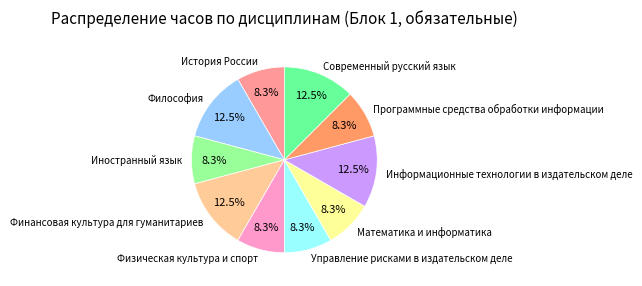

Is there any slice that represents more than half of the pie?

No